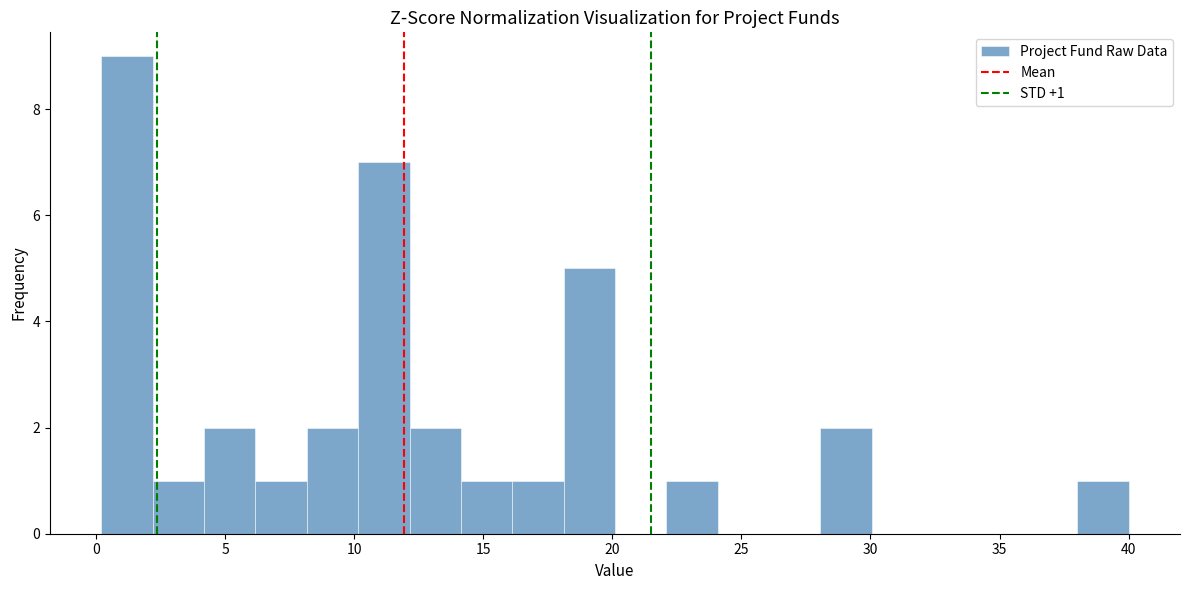

Around what value on the x-axis is the tallest bar? Give the approximate position of its centre, as read against the axis.

1.0